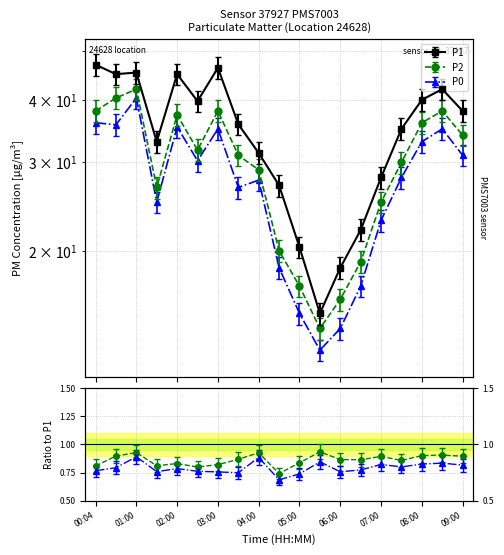

What is the label of the 8th point from the left?

03:30